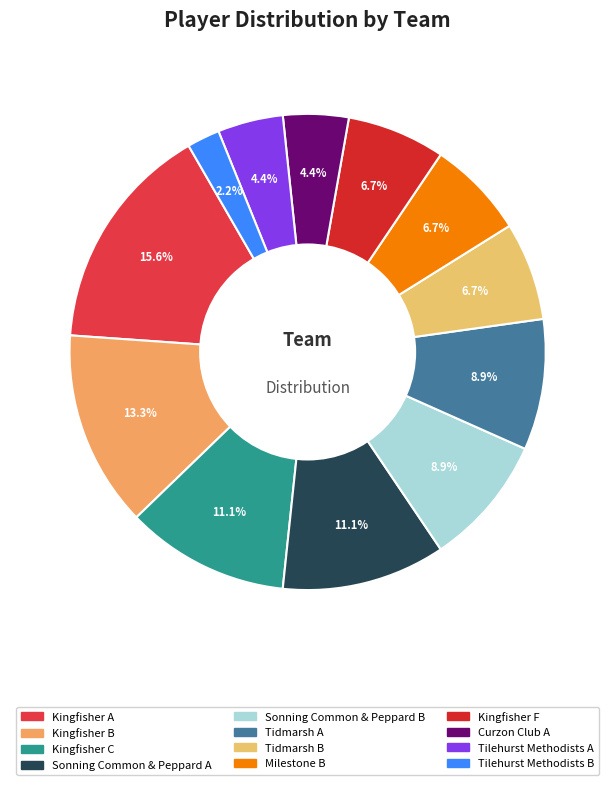

What percentage is NOT represented by Curzon Club A?

95.6%